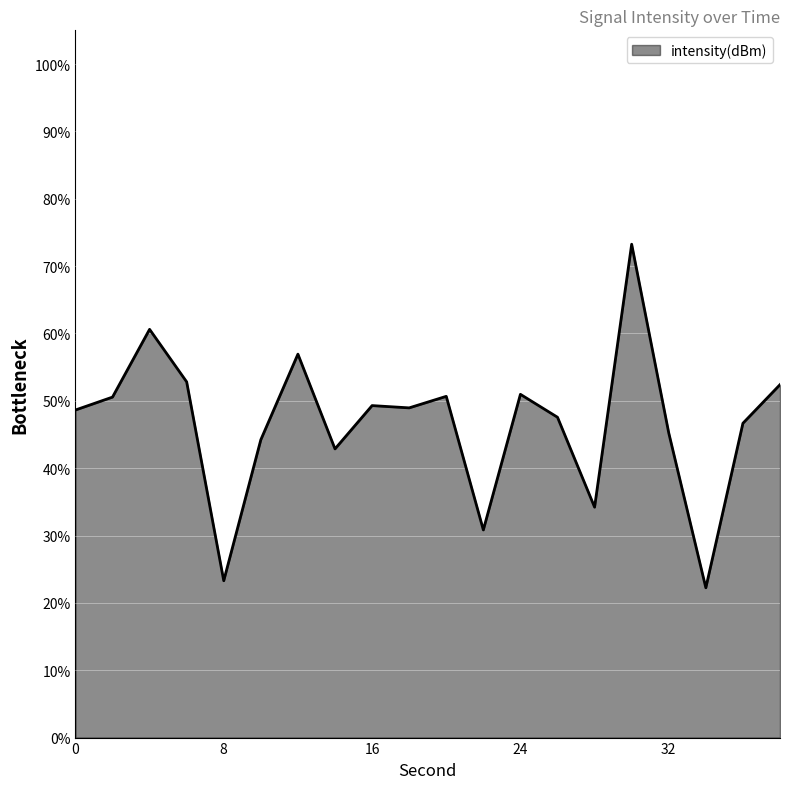

What is the maximum value shown in the chart?

73.2